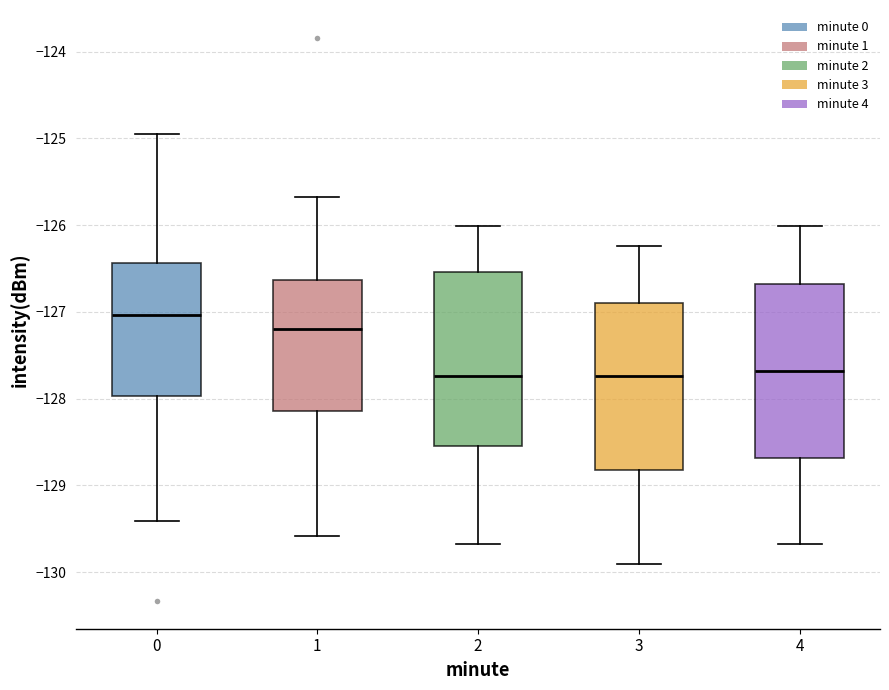

Reading left to right, read every box against the y-axis: the position of its median line, the range the box covers, and the ends of its whiskers. The values are not printed on the chart, so give them approximately, as read against the axis.

0: median -127.0, box -128.0 to -126.4, whiskers -129.4 to -125.0
1: median -127.2, box -128.1 to -126.6, whiskers -129.6 to -125.7
2: median -127.7, box -128.5 to -126.5, whiskers -129.7 to -126.0
3: median -127.7, box -128.8 to -126.9, whiskers -129.9 to -126.2
4: median -127.7, box -128.7 to -126.7, whiskers -129.7 to -126.0